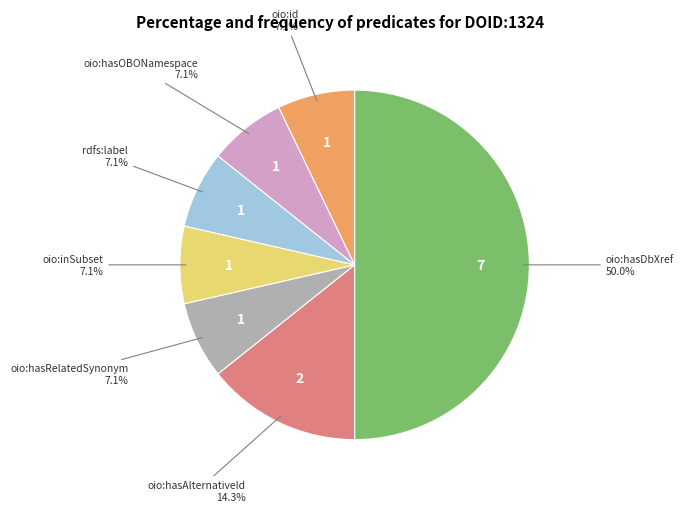

How many slices are in this pie chart?

7